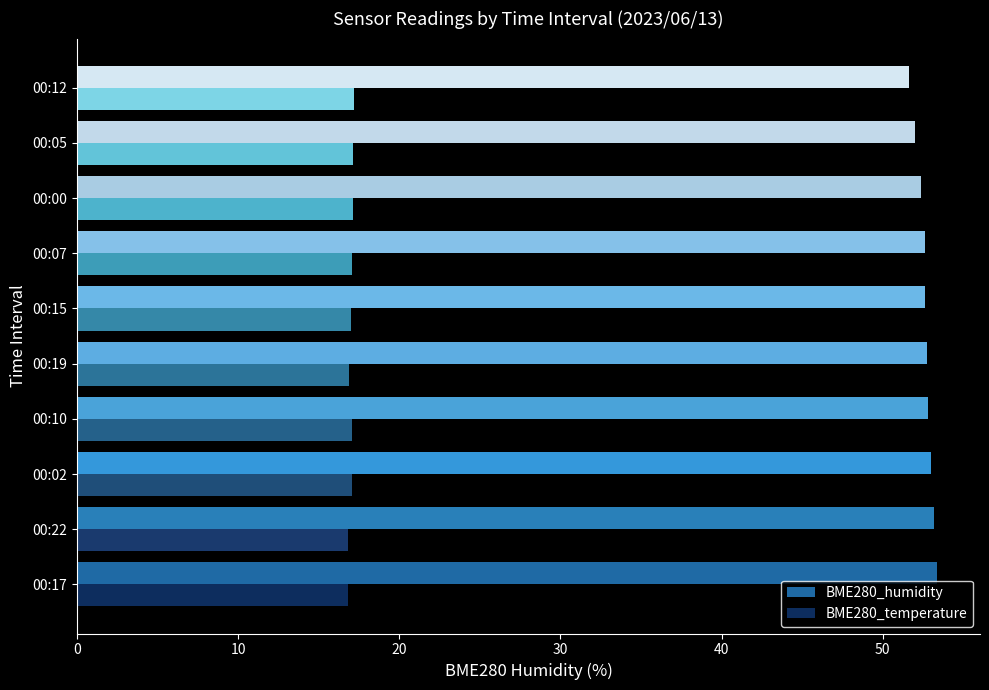

What is the sum of the BME280_humidity values at 00:07 and 00:22?

105.8